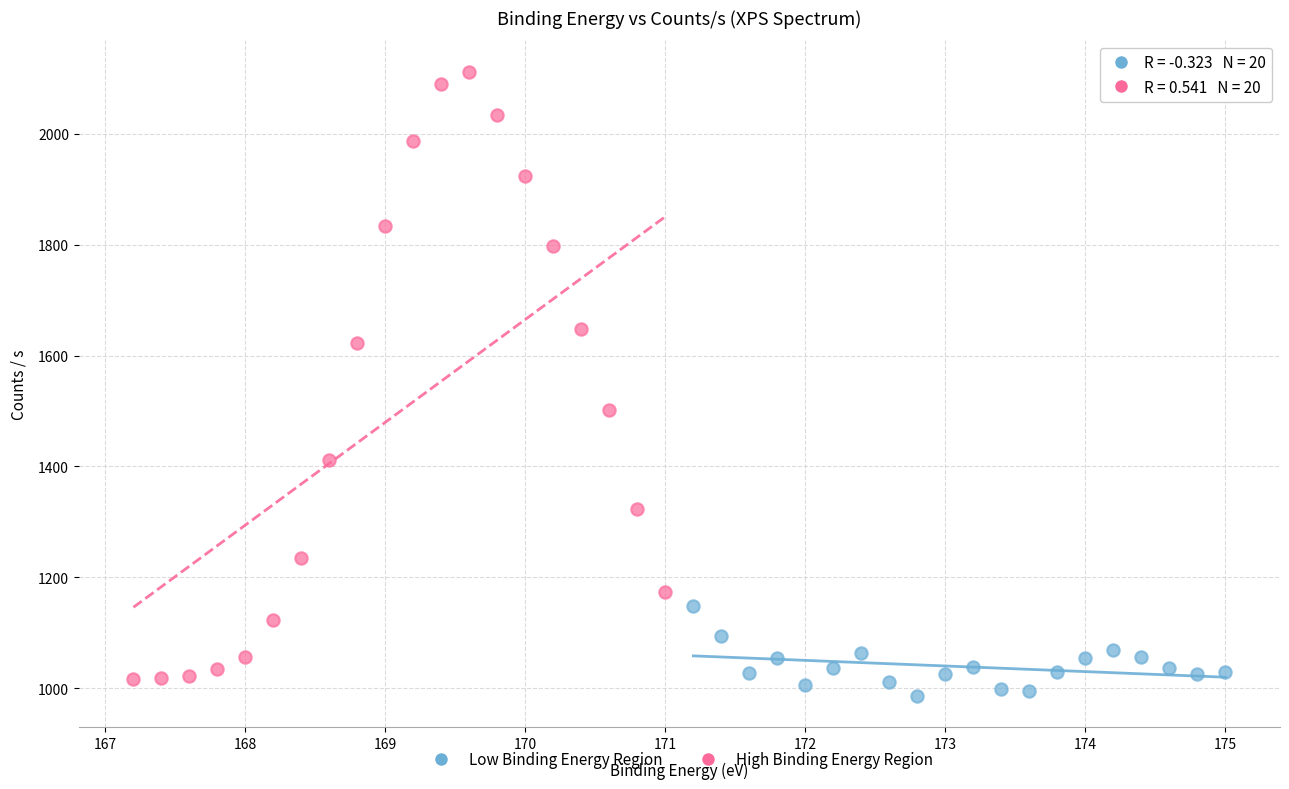

Which series has the widest spread of Y values?

High Binding Energy Region